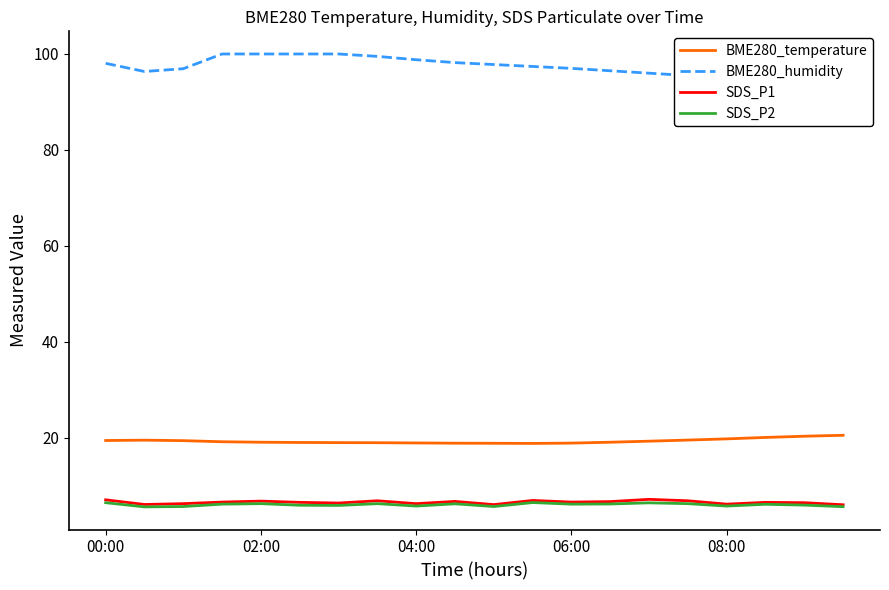

What is the spread (max minus min) of values at 11?

90.9